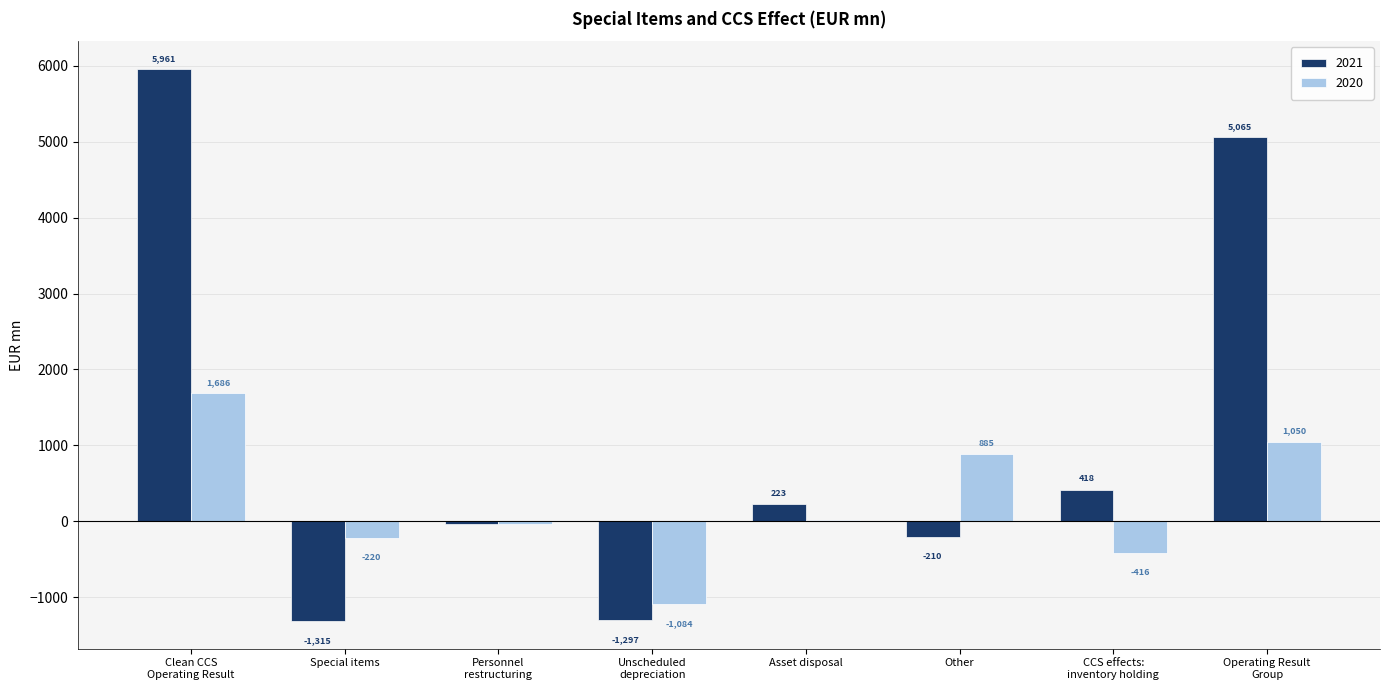

The value of 2020 at Clean CCS
Operating Result is 1686. True or false?

True